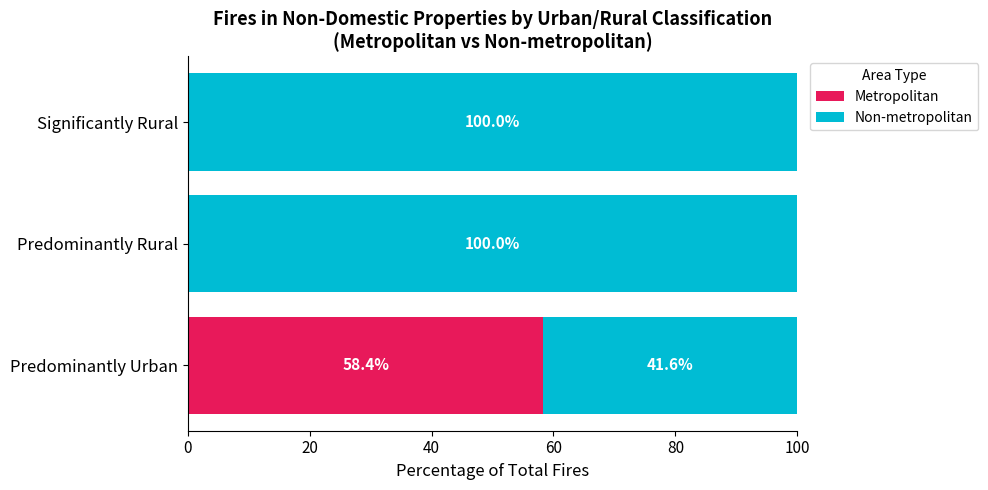

Is it true that Metropolitan equals -23.5 at Significantly Rural?

False